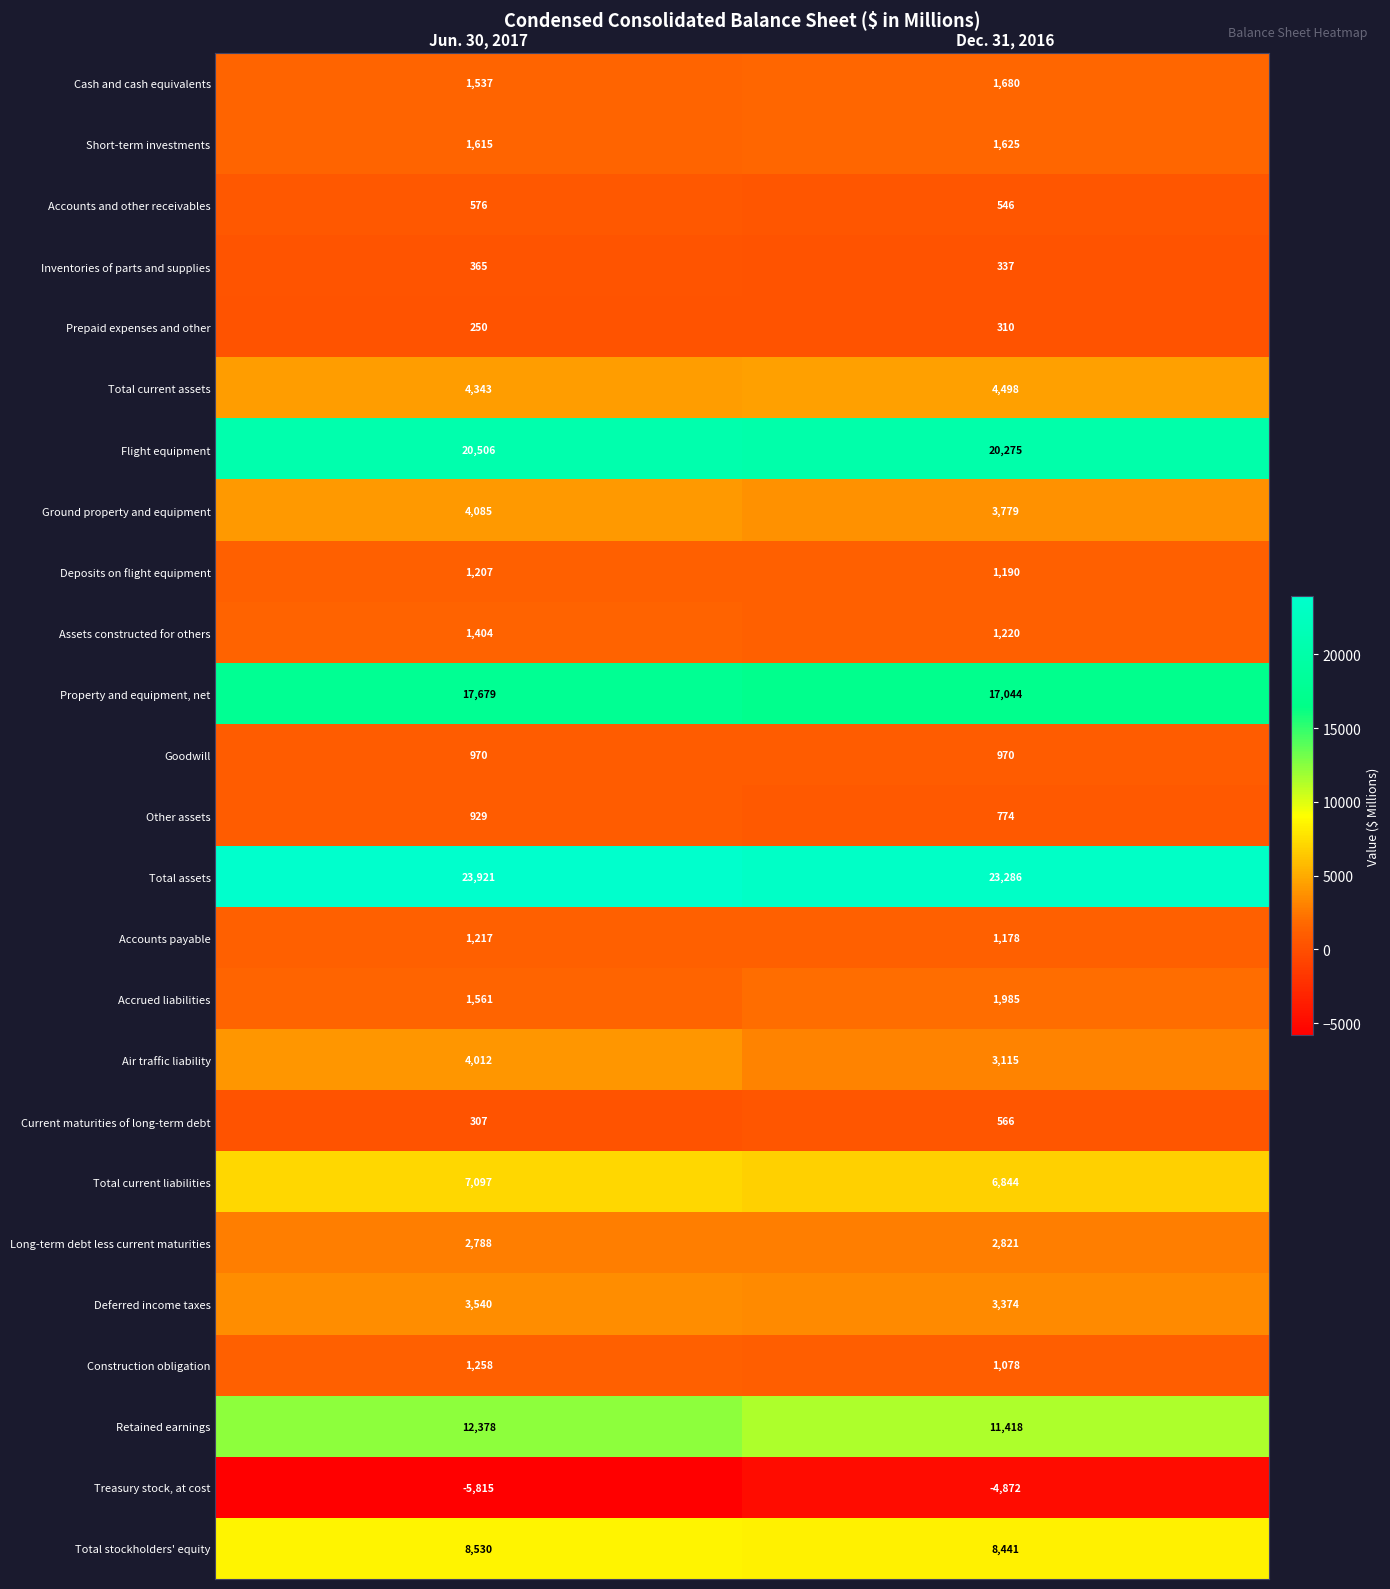

What is the average value of the Deferred income taxes series?

3457